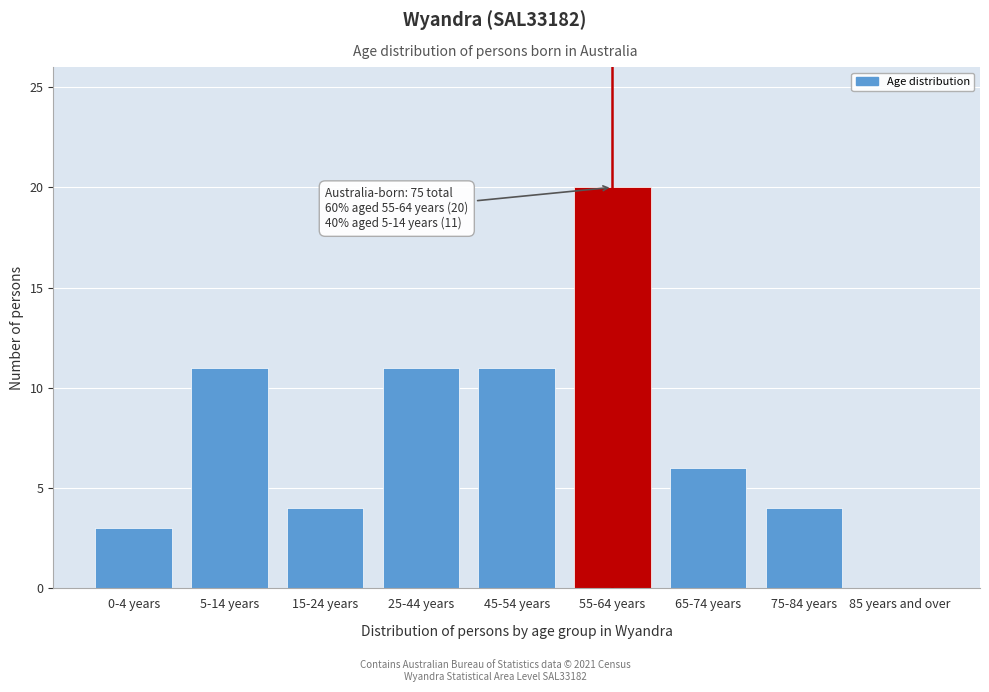

Reading left to right, list all the values displayed in this chart.

0-4 years=3	5-14 years=11	15-24 years=4	25-44 years=11	45-54 years=11	55-64 years=20	65-74 years=6	75-84 years=4	85 years and over=0